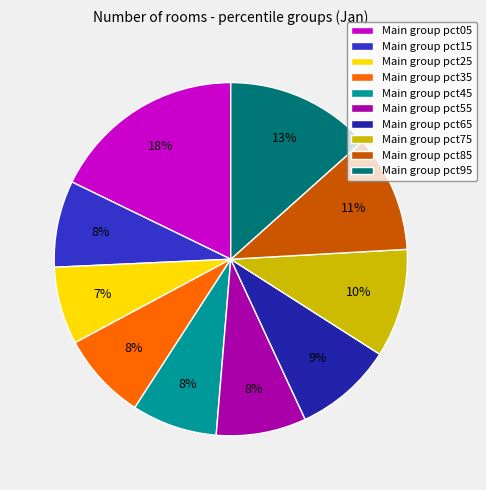

Is it true that Main group pct15 is 8% of the pie?

True